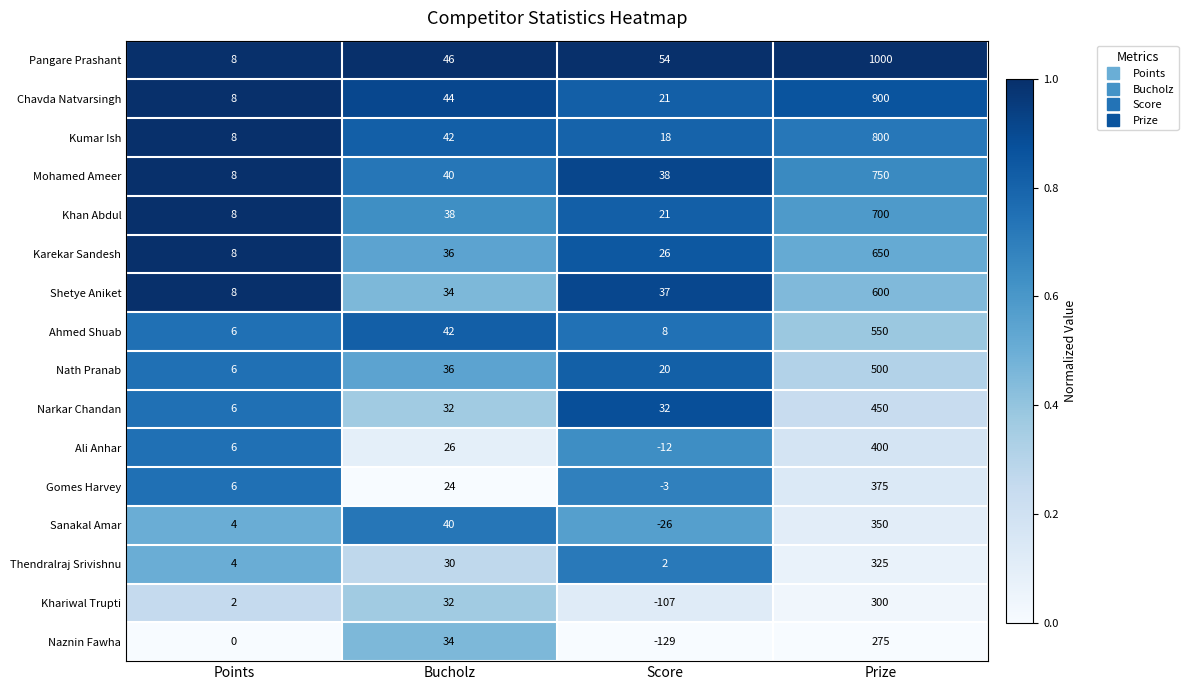

Between Points and Bucholz, which series saw the biggest shift?

Pangare Prashant